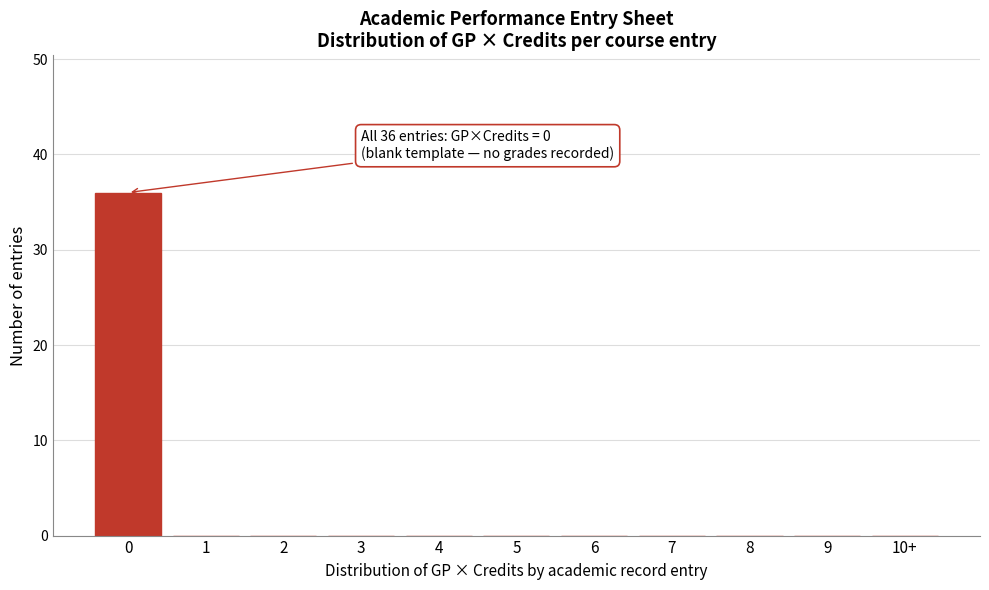

Reading left to right, list all the values displayed in this chart.

0=36	1=0	2=0	3=0	4=0	5=0	6=0	7=0	8=0	9=0	10+=0